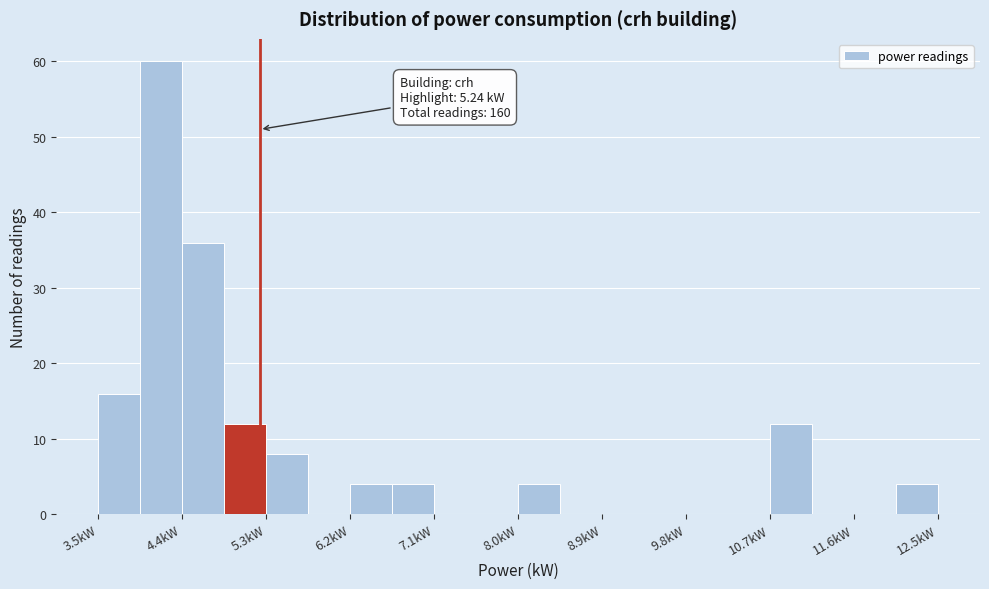

Over which range of the x-axis is the bar tallest?

3.96 to 4.41